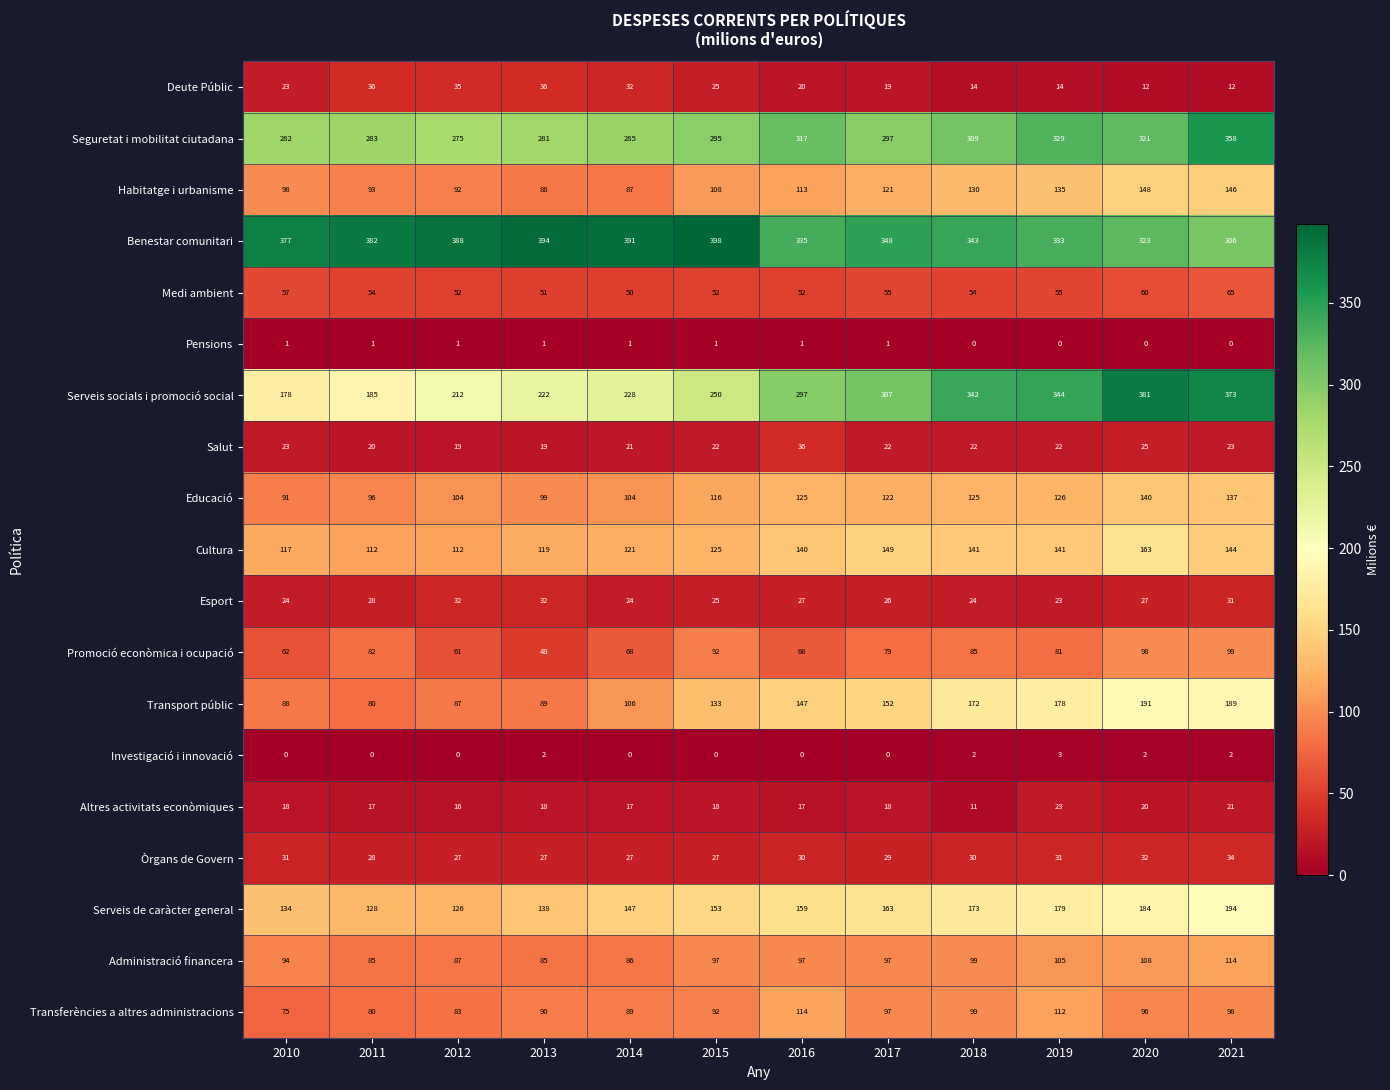

The value of Serveis socials i promoció social at 2012 is 379. True or false?

False